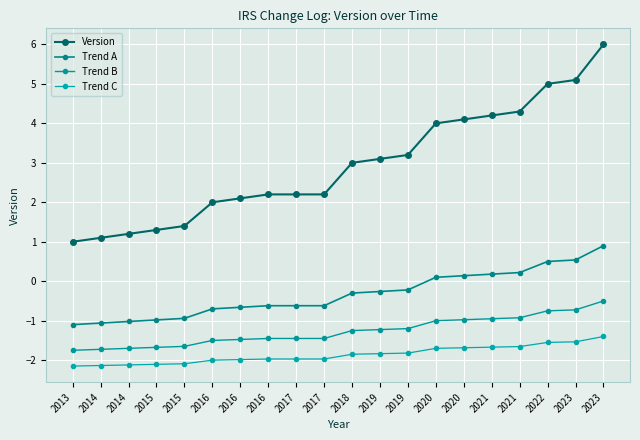

Where does the Version series first go above 3?

2019